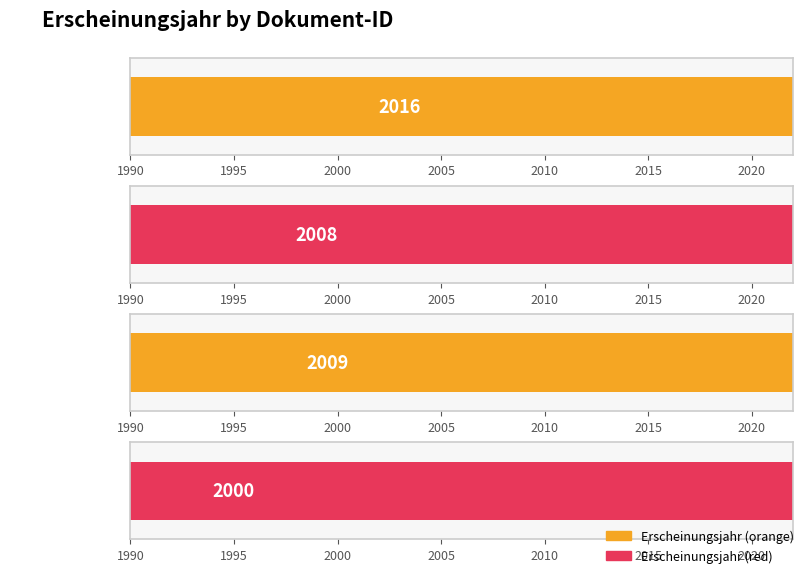

Reading left to right, what are all the values shown in this chart?

OPUS4-14246=2016	OPUS4-4000=2008	OPUS4-3999=2009	OPUS4-202=2000